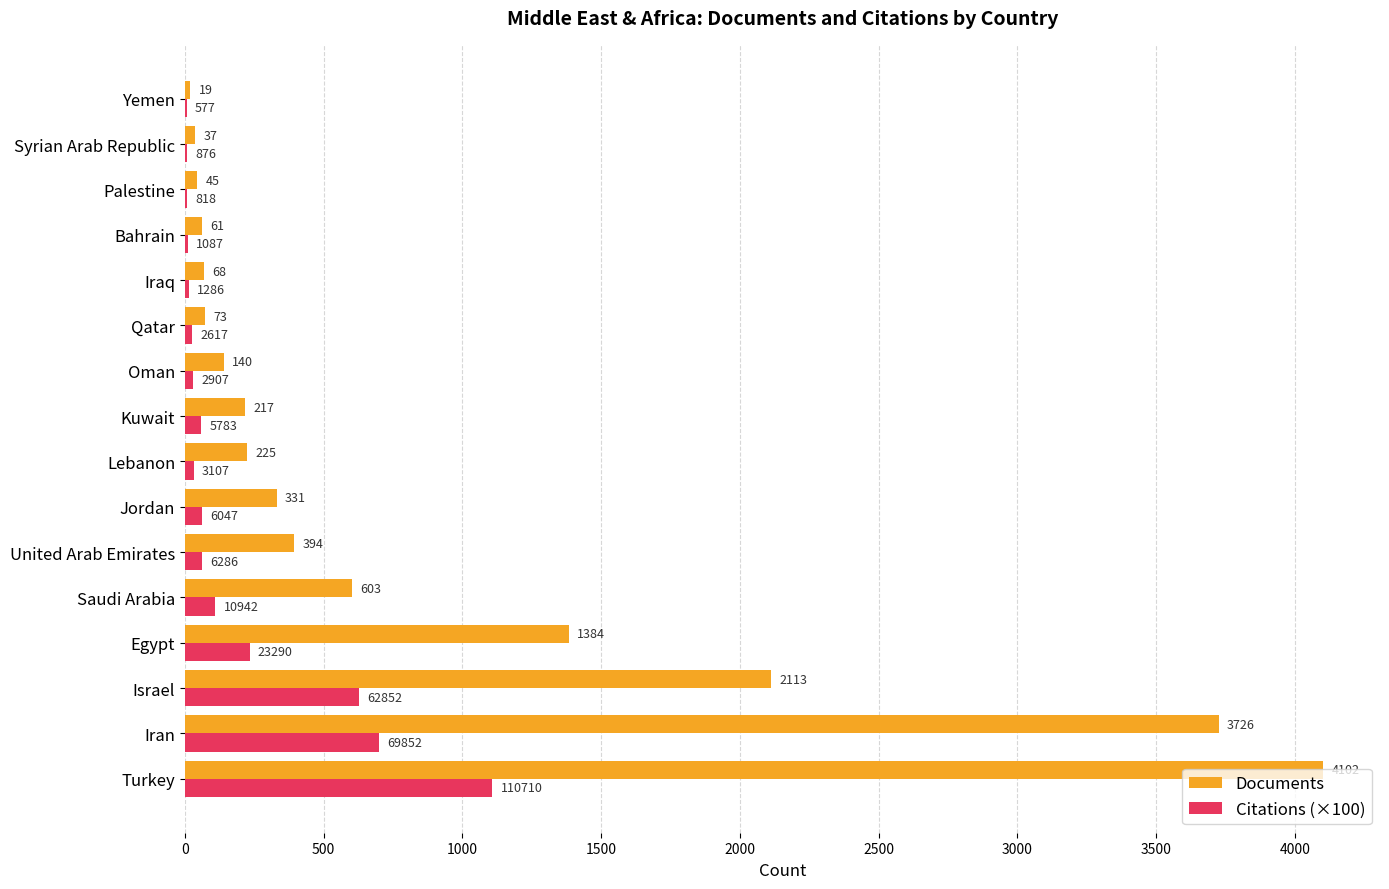

True or false: Citations (×100) has a value of 96.6 at Egypt.

False